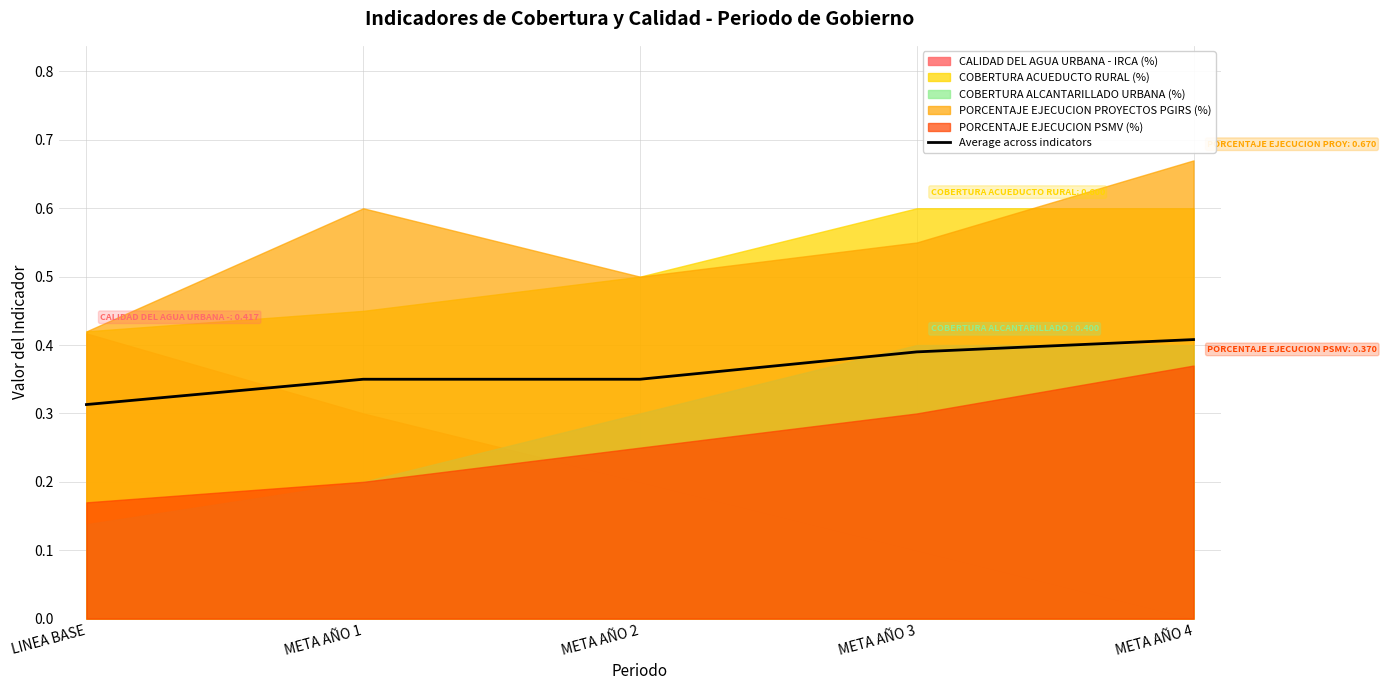

Which has a higher value, META AÑO 1 or META AÑO 4?

META AÑO 4